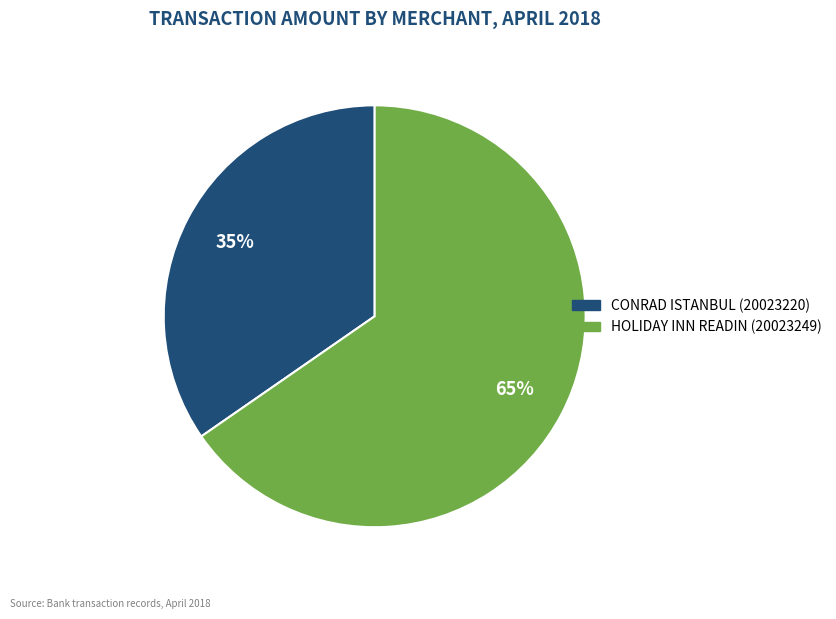

To the nearest percent, what is the combined percentage of HOLIDAY INN READIN (20023249) and CONRAD ISTANBUL (20023220)?

100%